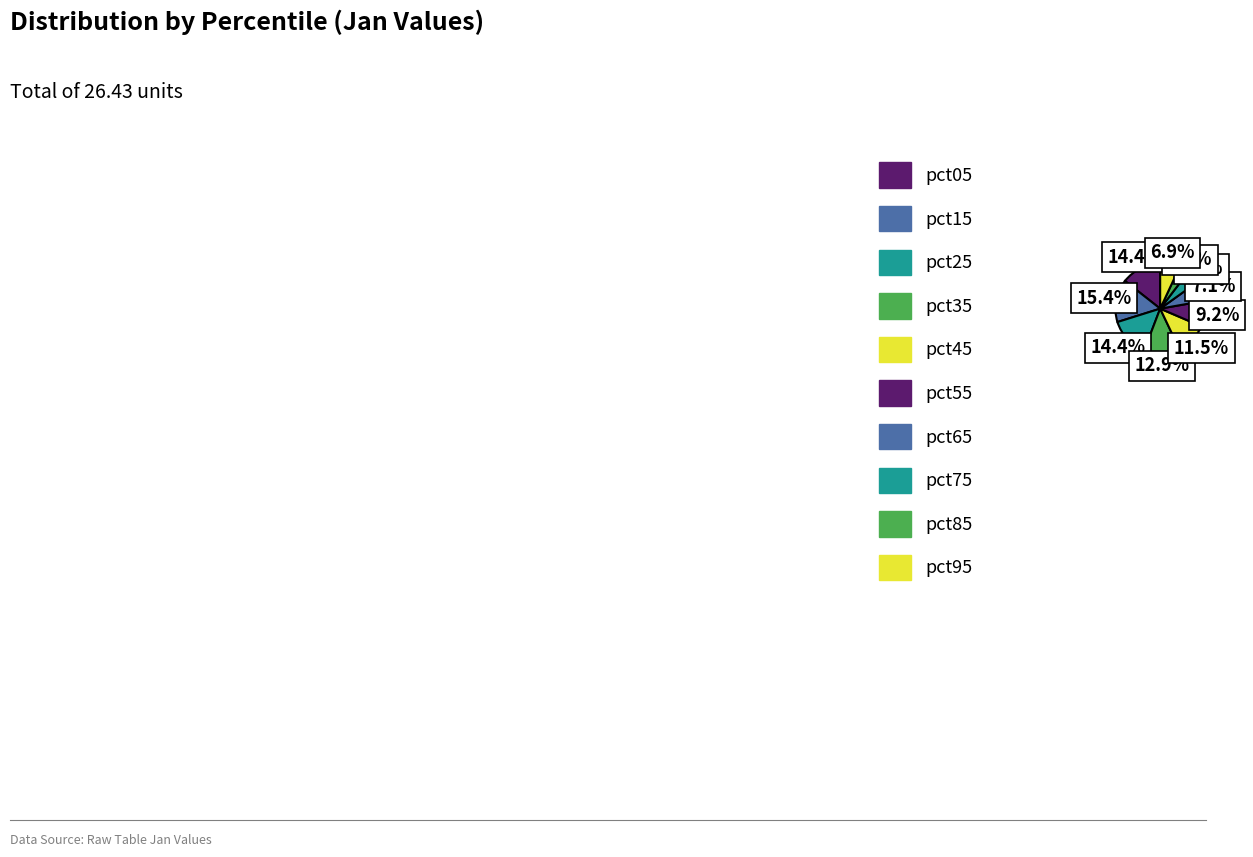

Approximately how many times larger is the value at pct65 compared to pct45?

0.6